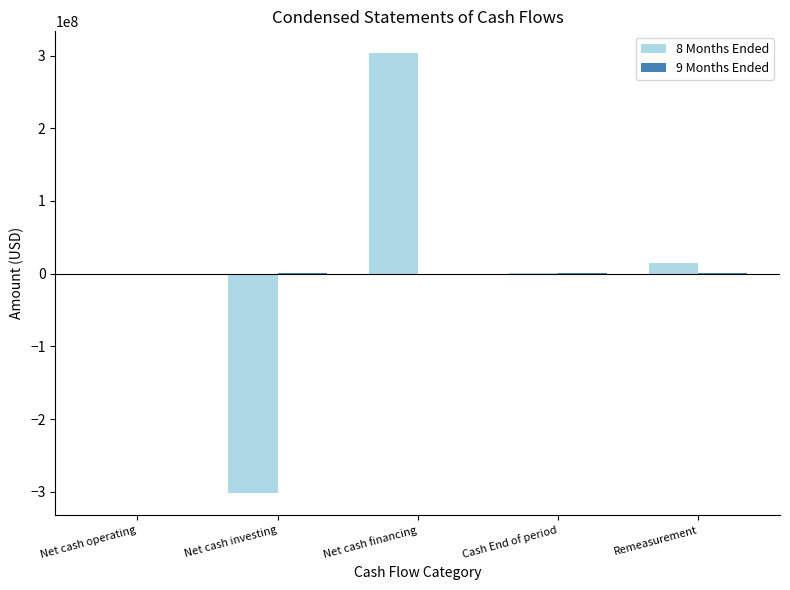

At which category is the sum across all series the highest?

Net cash financing